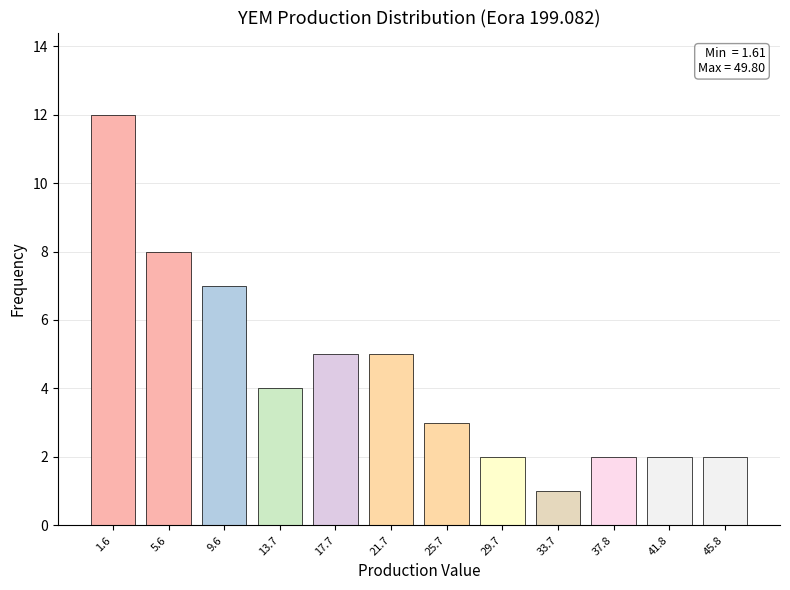

Reading left to right, extract all data points from this chart.

12	8	7	4	5	5	3	2	1	2	2	2